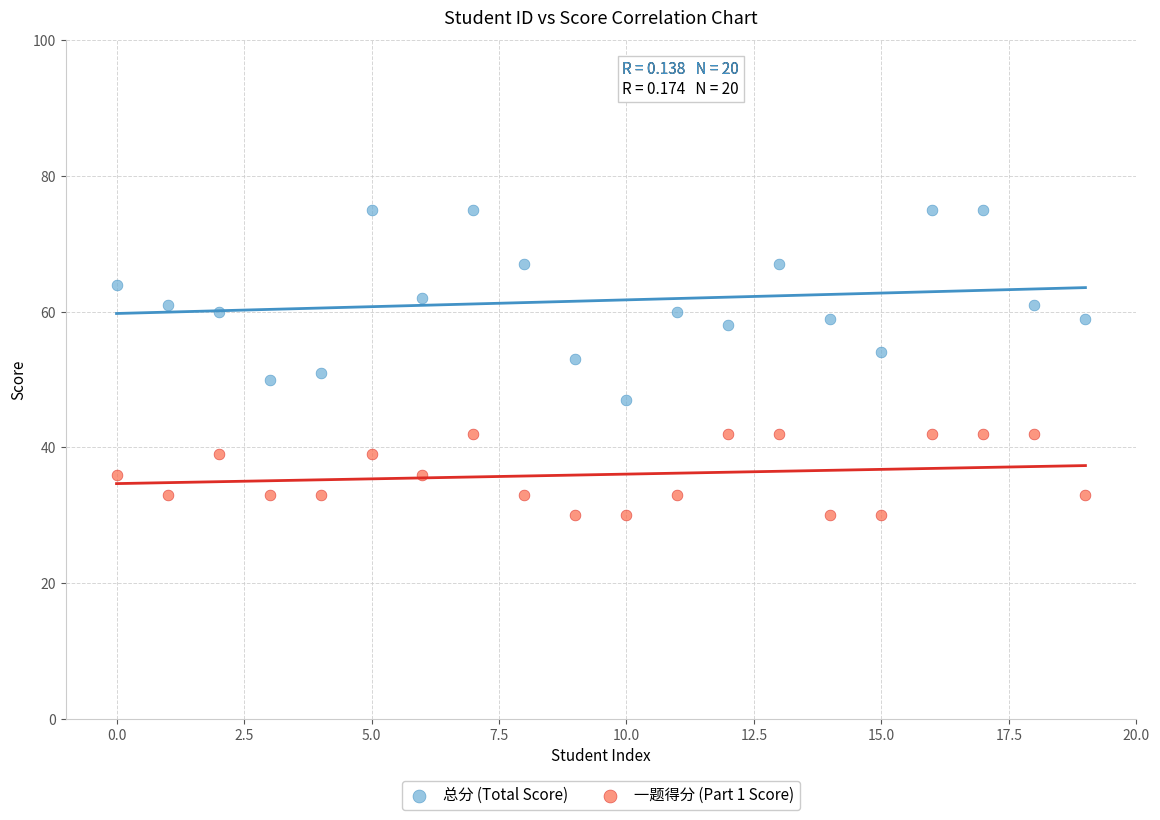

Which series has the widest spread of Y values?

总分 (Total Score)